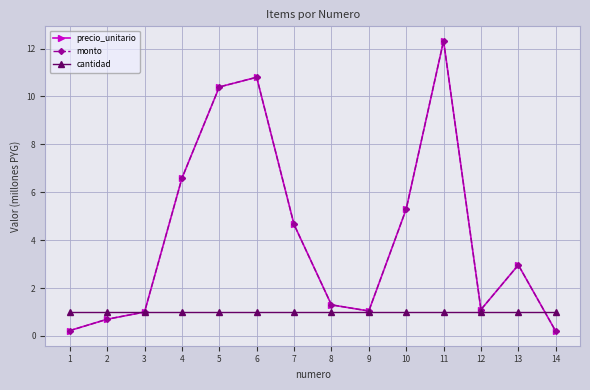

Is it true that precio_unitario equals 0.7 at 2?

True